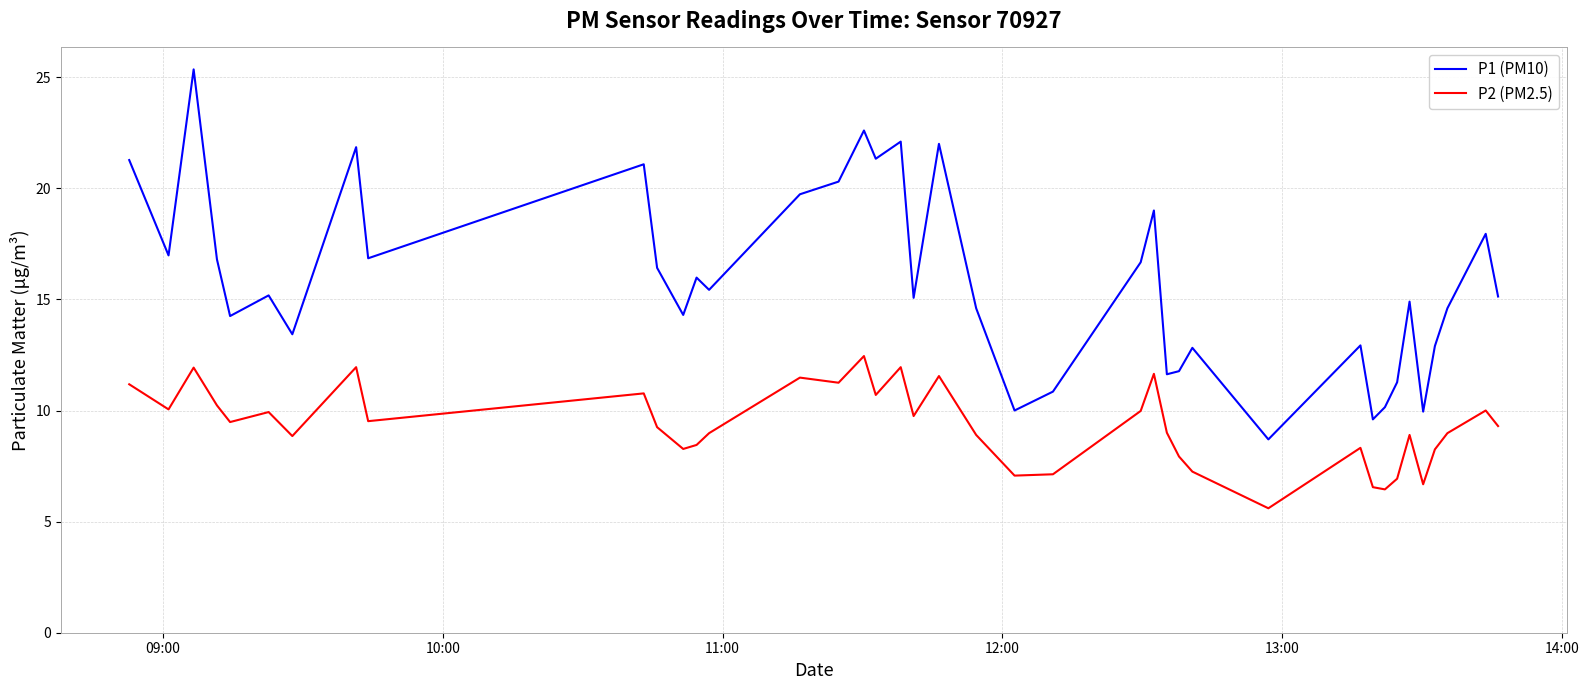

Which series has the largest total across all categories?

P1 (PM10)